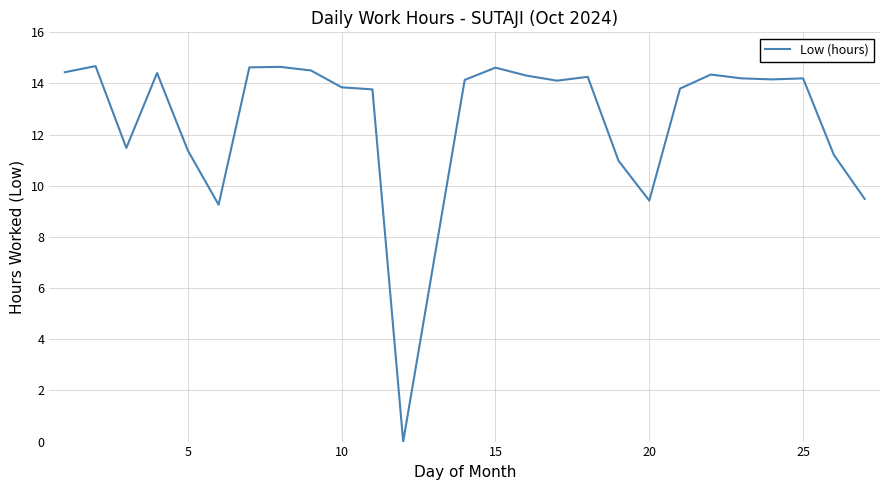

Does the chart have visible grid lines?

Yes